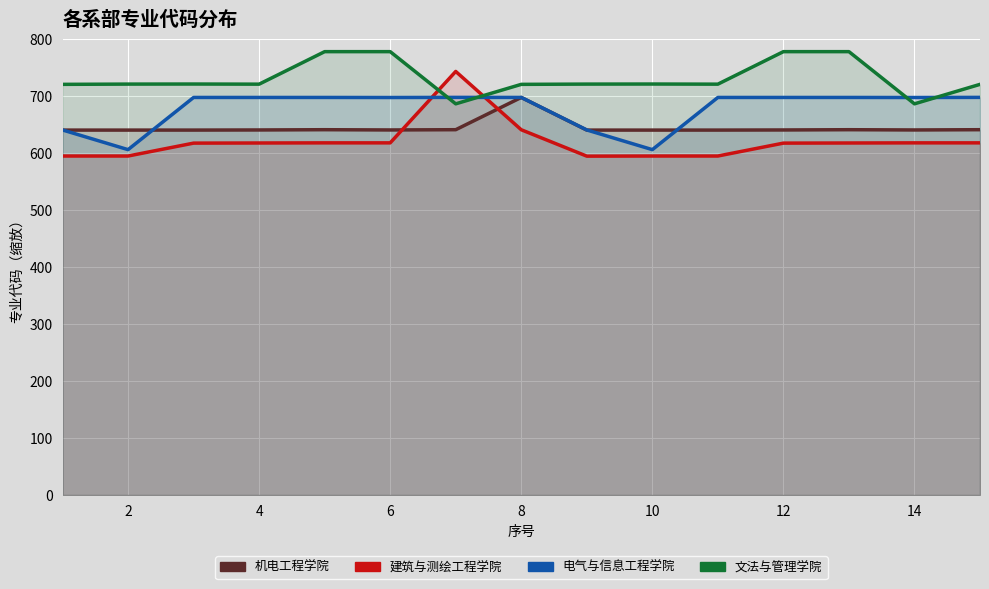

At how many categories does at least one series exceed 689?

15